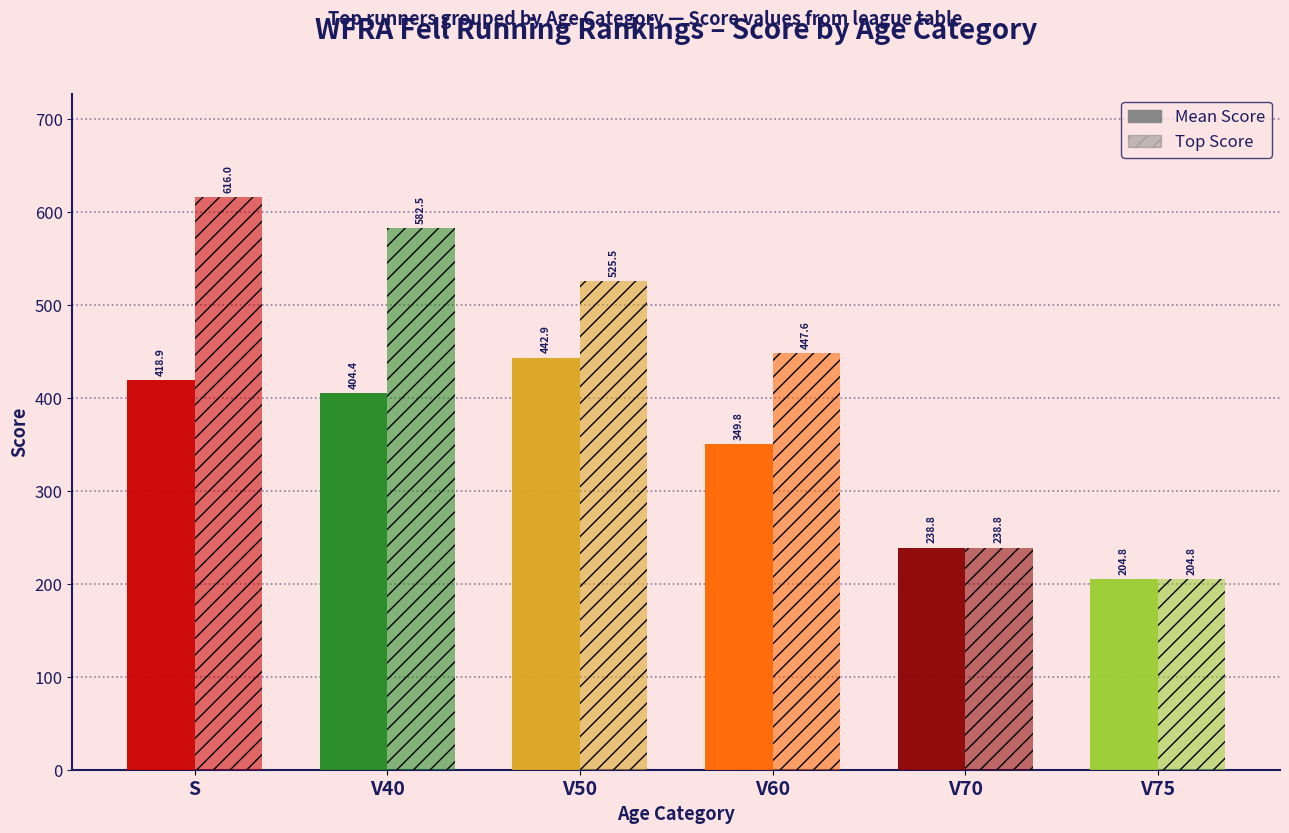

How many bars are there in each group?

2